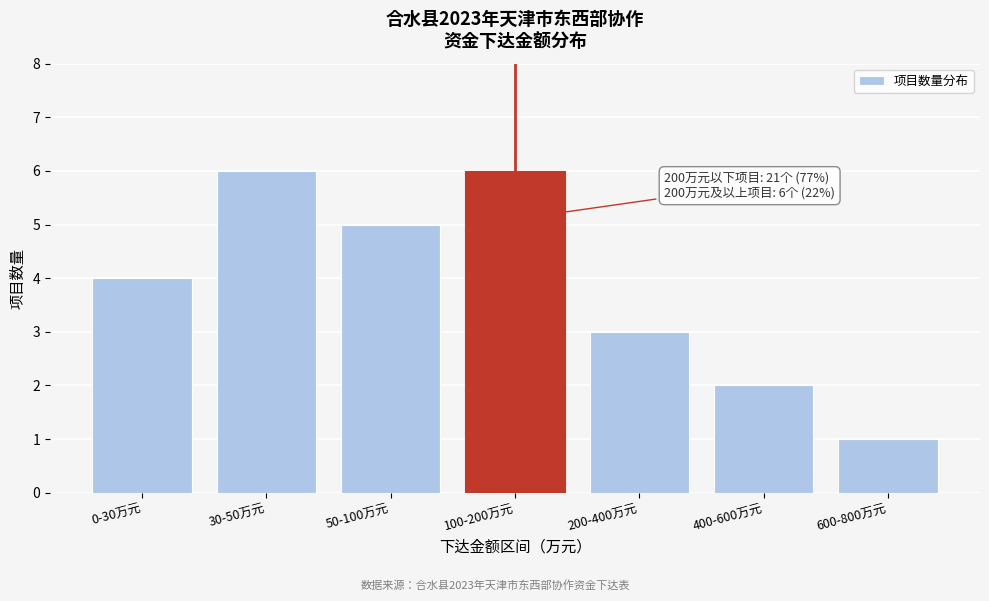

Reading left to right, list all the values displayed in this chart.

4	6	5	6	3	2	1